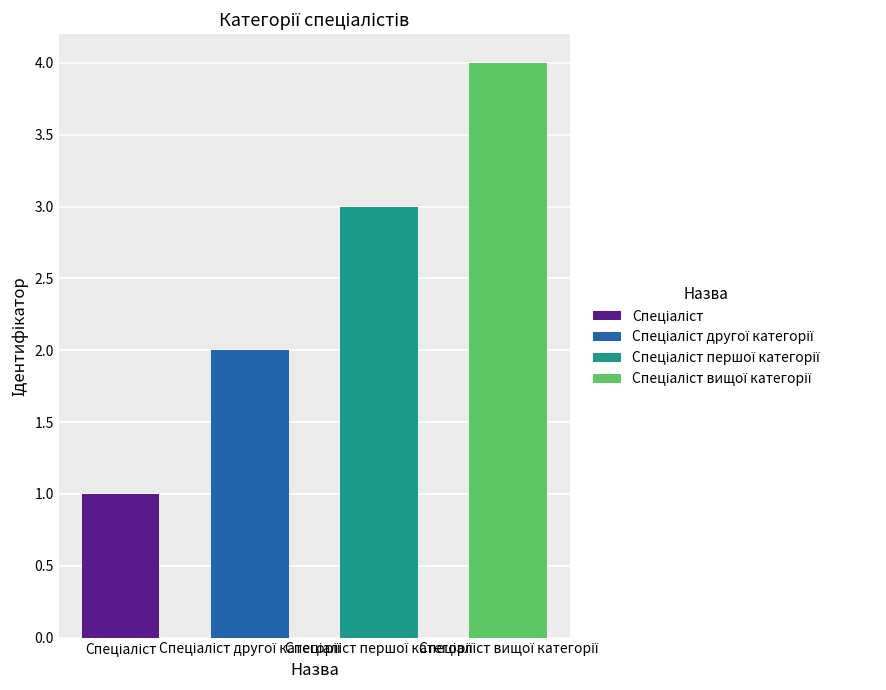

Rank the categories by value from highest to lowest.

Спеціаліст вищої категорії, Спеціаліст першої категорії, Спеціаліст другої категорії, Спеціаліст